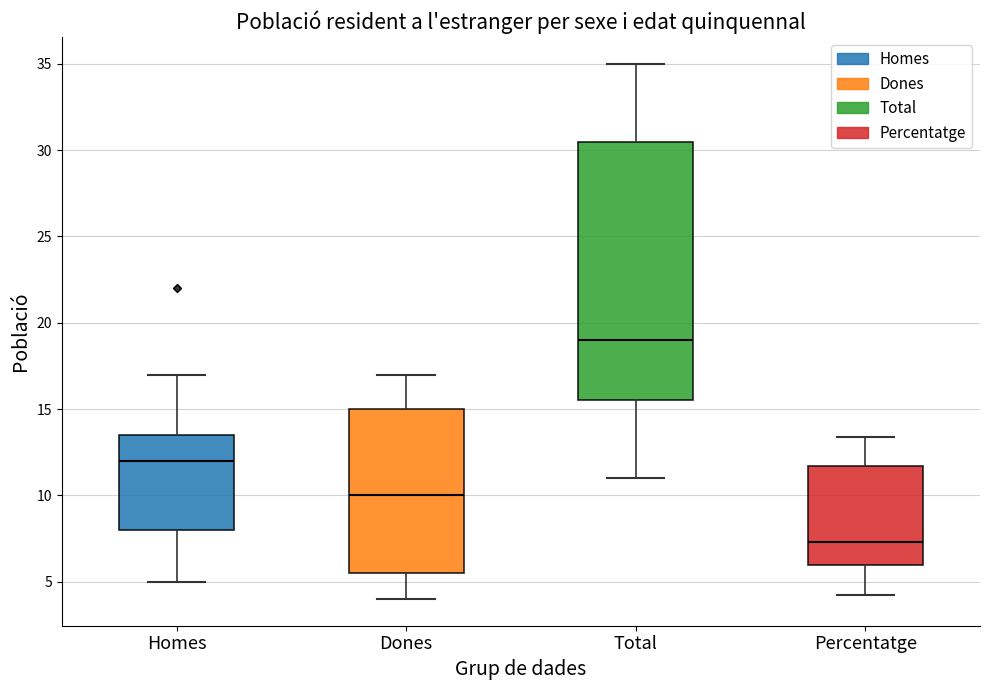

Comparing the boxes themselves (not the whiskers), which one is the tallest?

Total